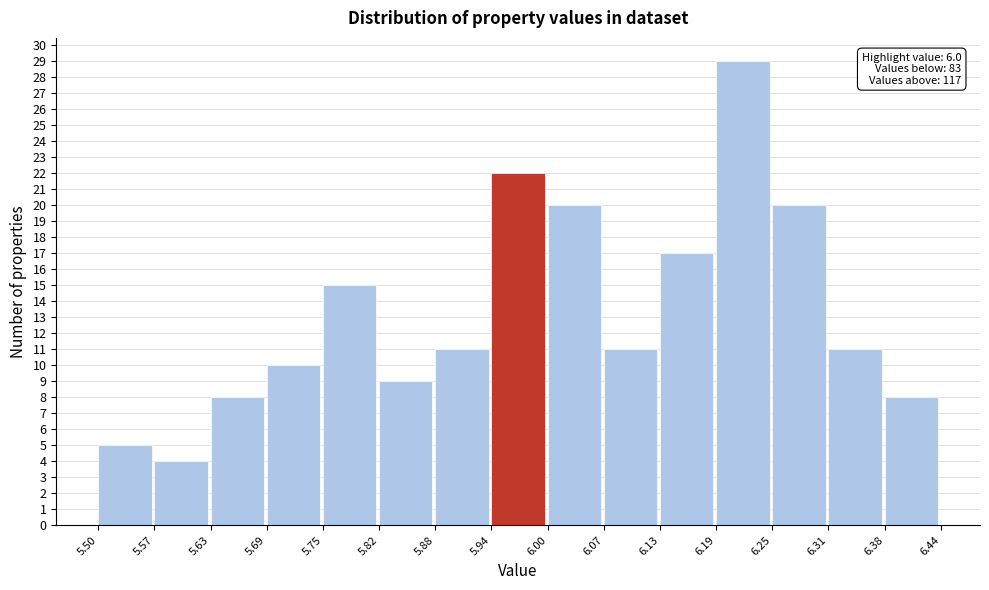

Which range on the x-axis has the tallest bar?

6.19 to 6.25